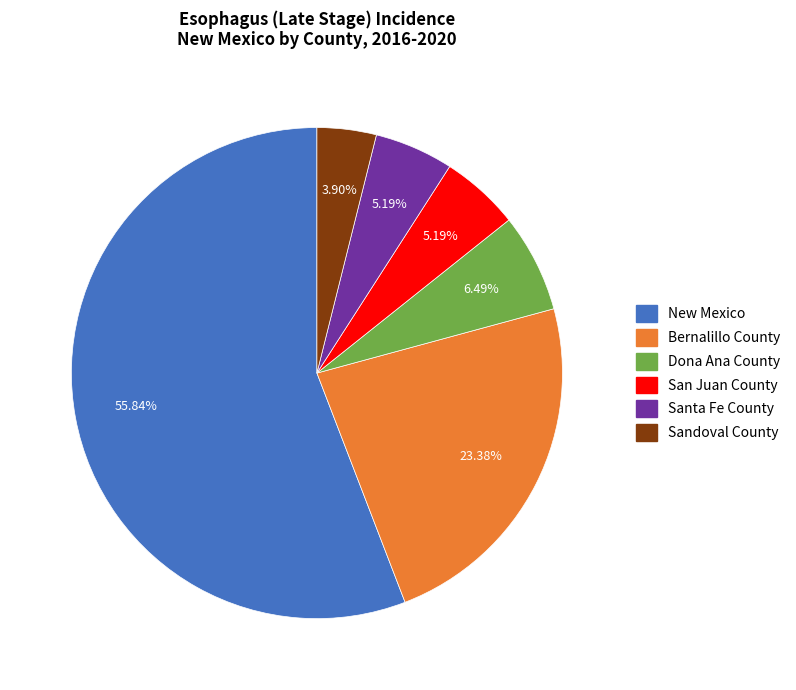

Which slice is the largest?

New Mexico